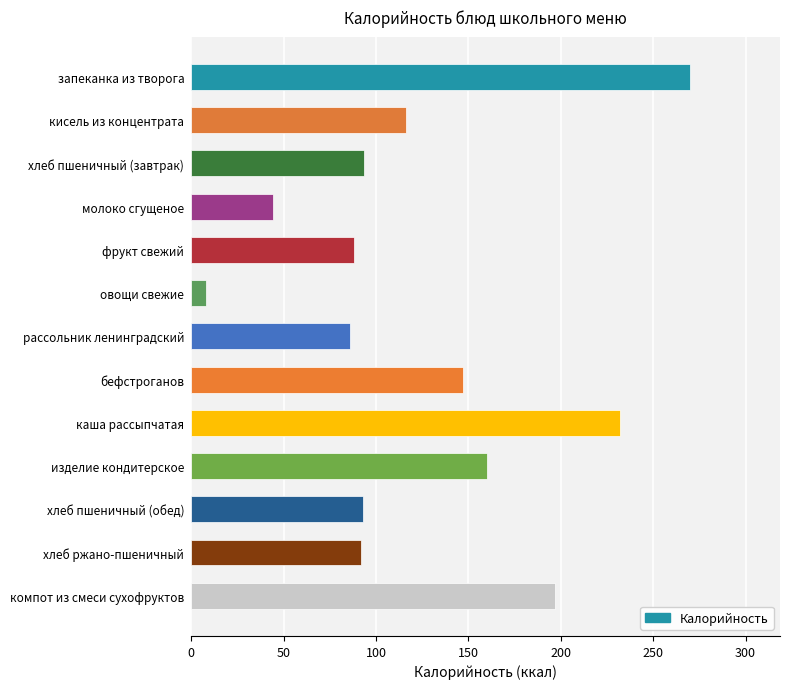

Which category has the lowest value across all series?

овощи свежие